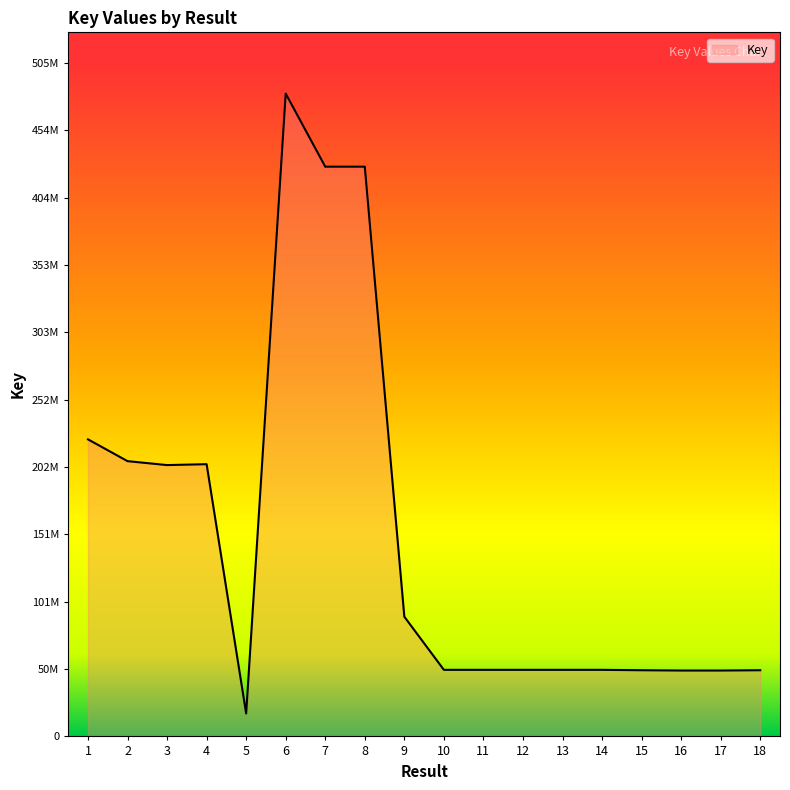

Reading right to left, list all the values displayed in this chart.

49587968.9	49372939.4	49372936.2	49587974.1	49879250.4	49879247.2	49879253.6	49879267.2	49879270.4	89702043.9	426923040.6	426923044.8	481715328.2	17169983.2	203990886.8	203318450.0	206265880.8	222603824.1